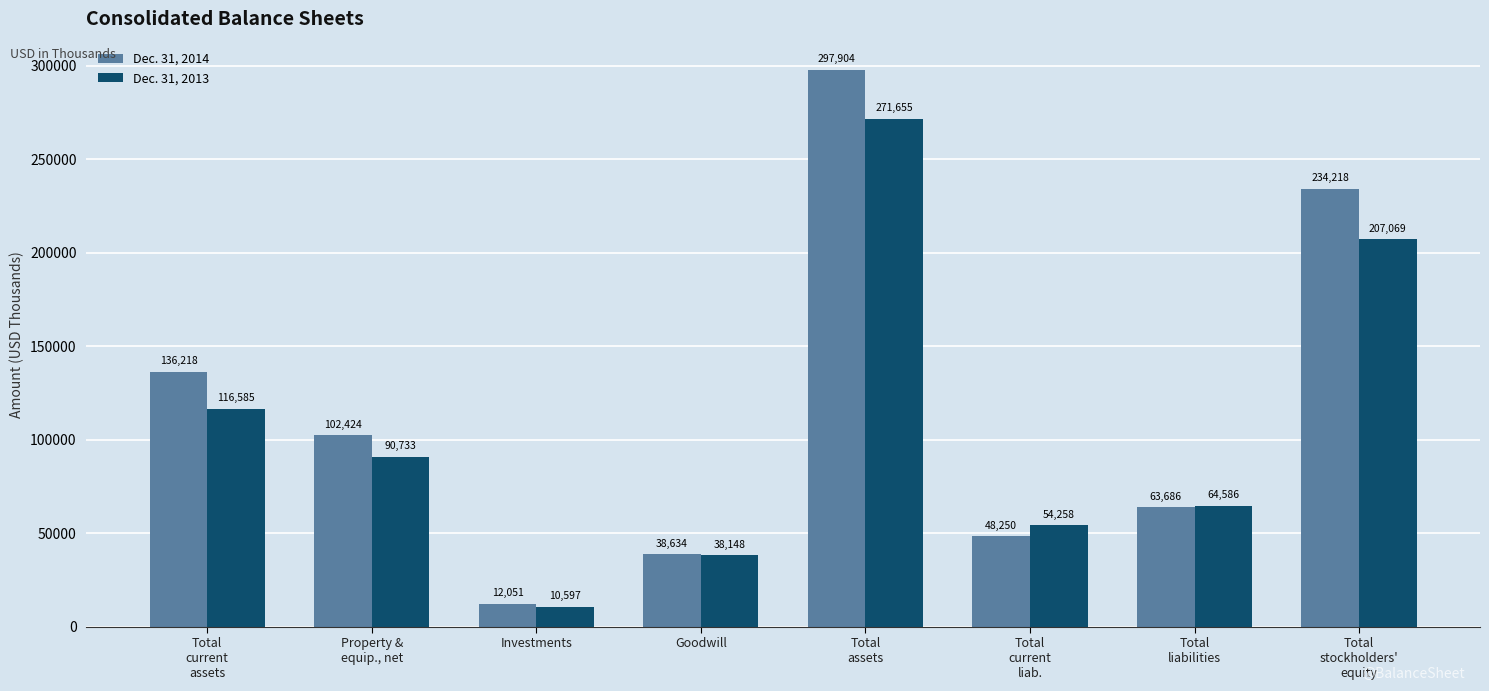

List the series in order of their peak value, lowest first.

Dec. 31, 2013, Dec. 31, 2014